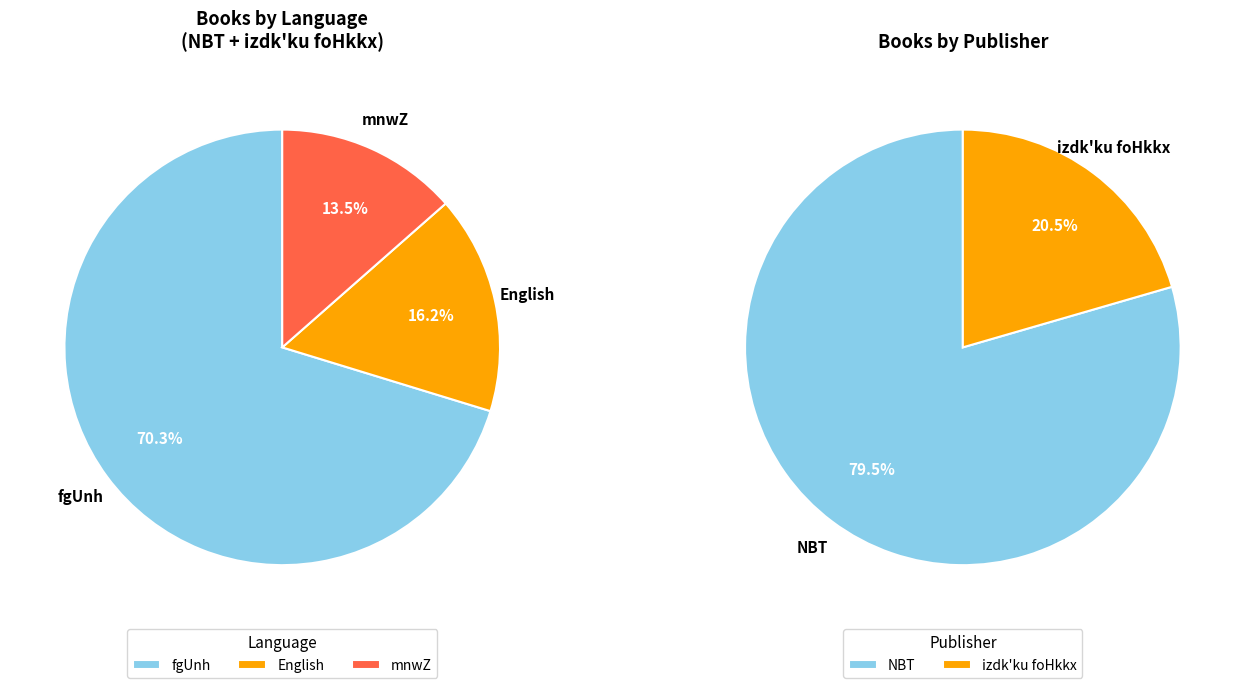

Is it true that NBT is 72% of the pie?

False